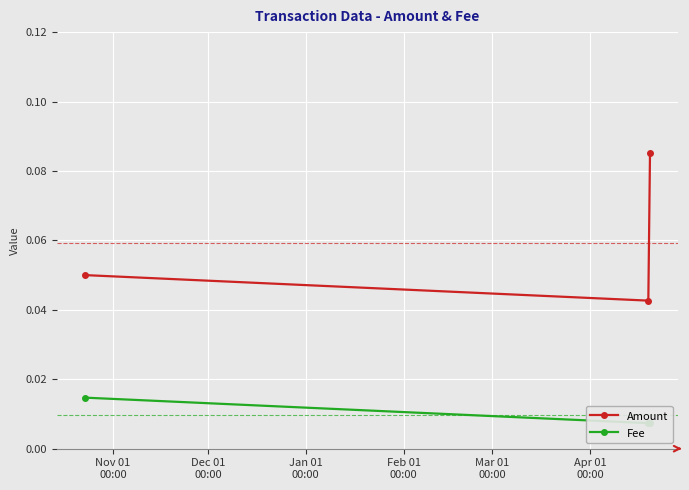

Count the Amount values in the range 0 to 1.

3